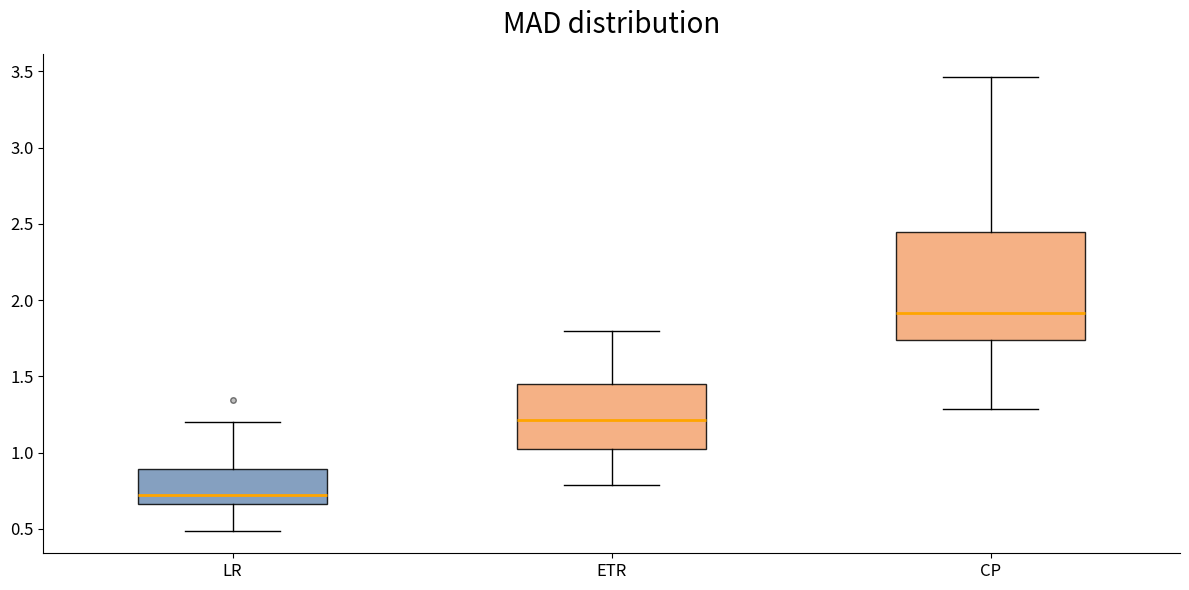

Which box's median line is the highest?

CP